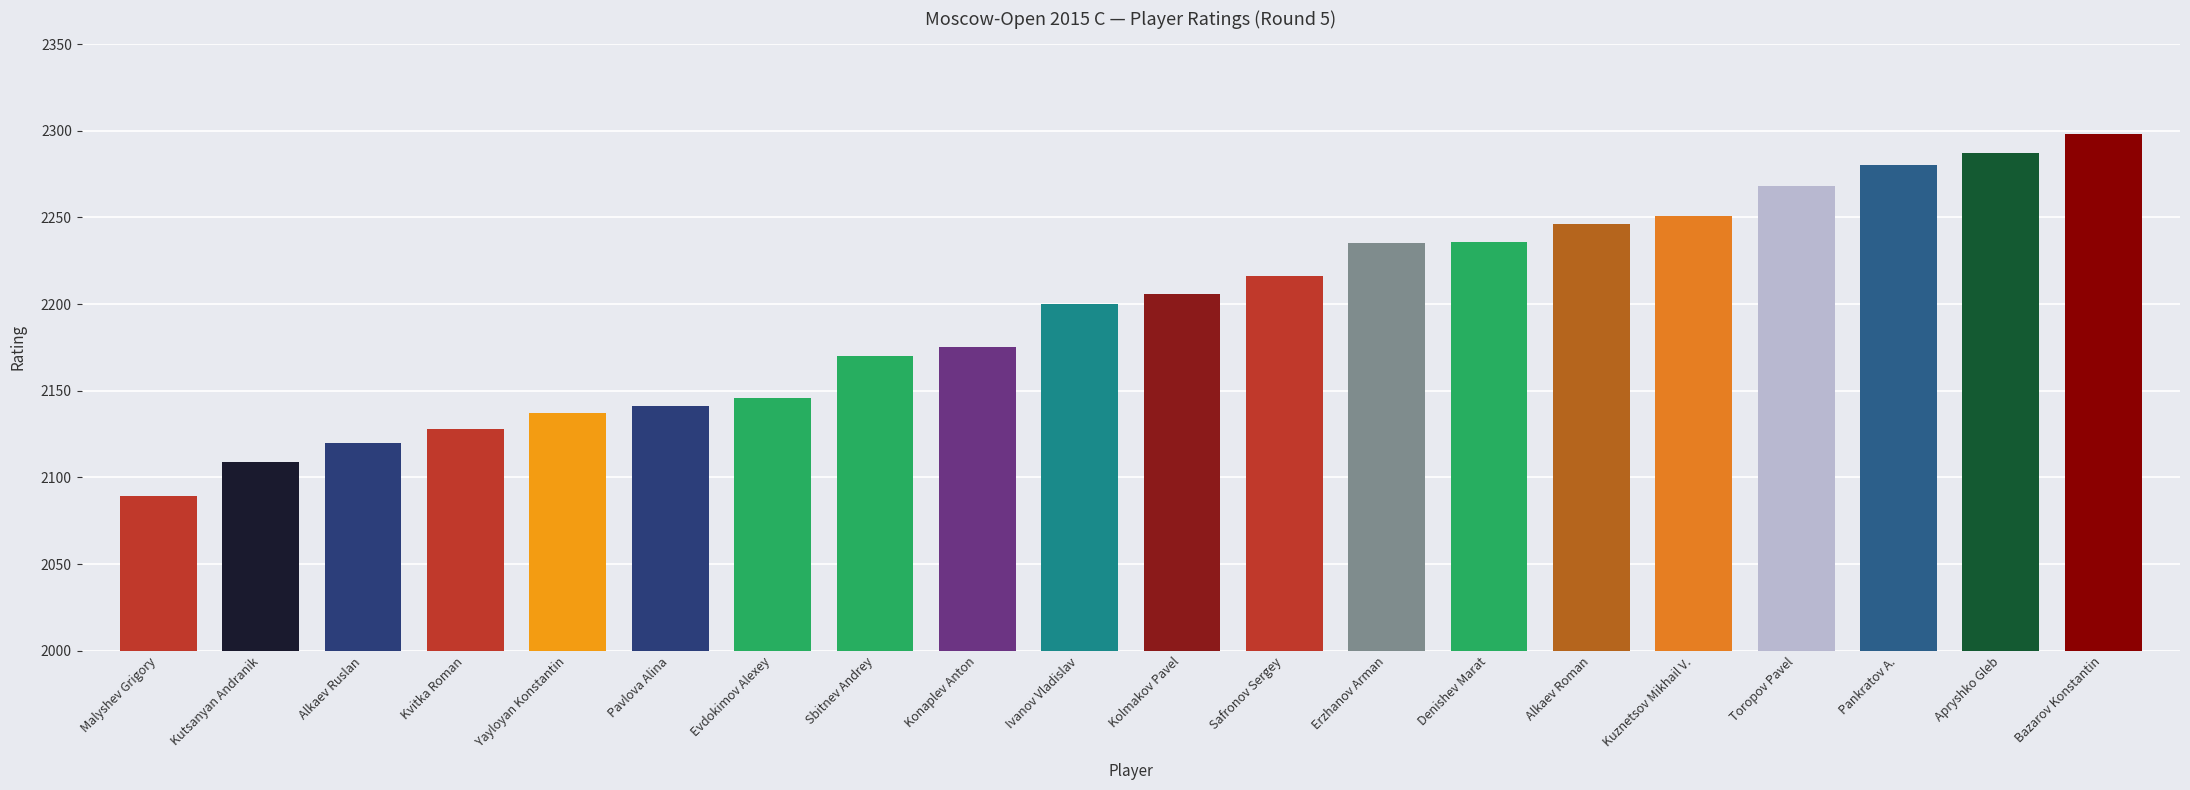

What is the value of the 1st bar from the left?

2089